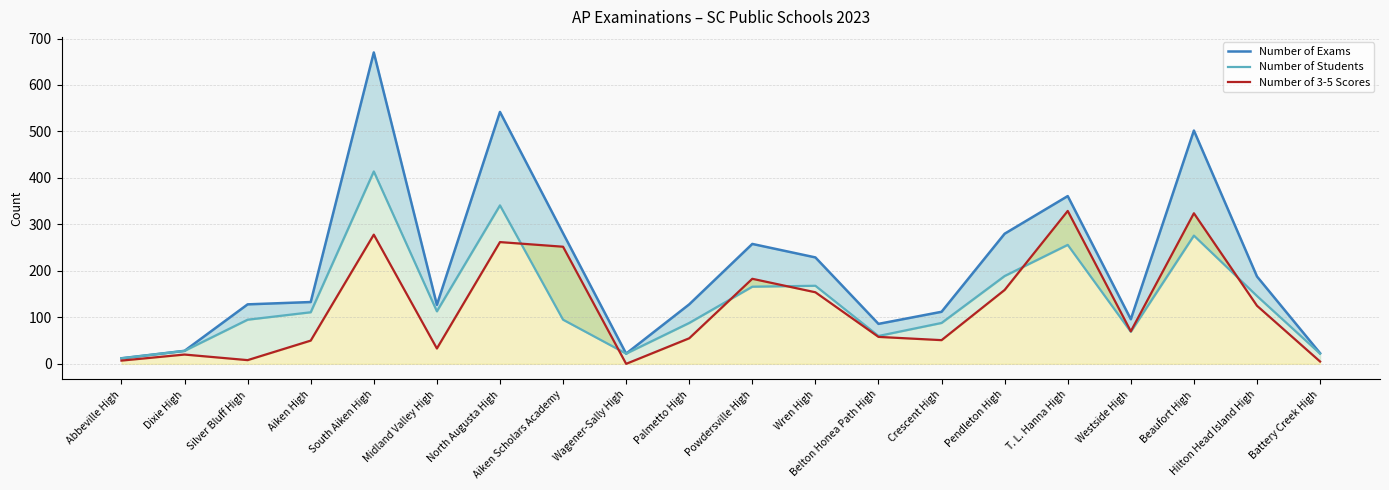

What is the lowest value of the Number of Exams series?

12